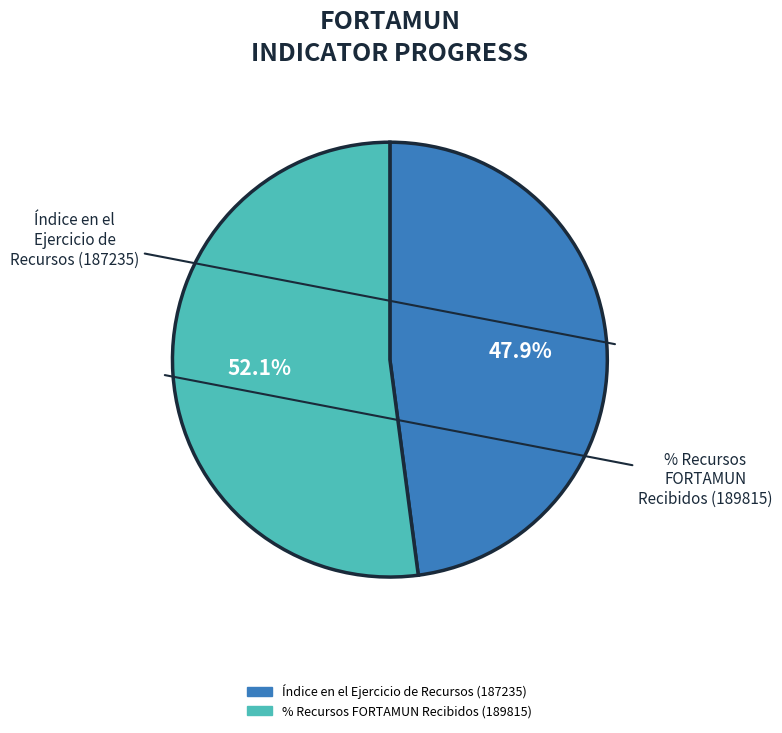

Is there any slice that represents more than half of the pie?

Yes